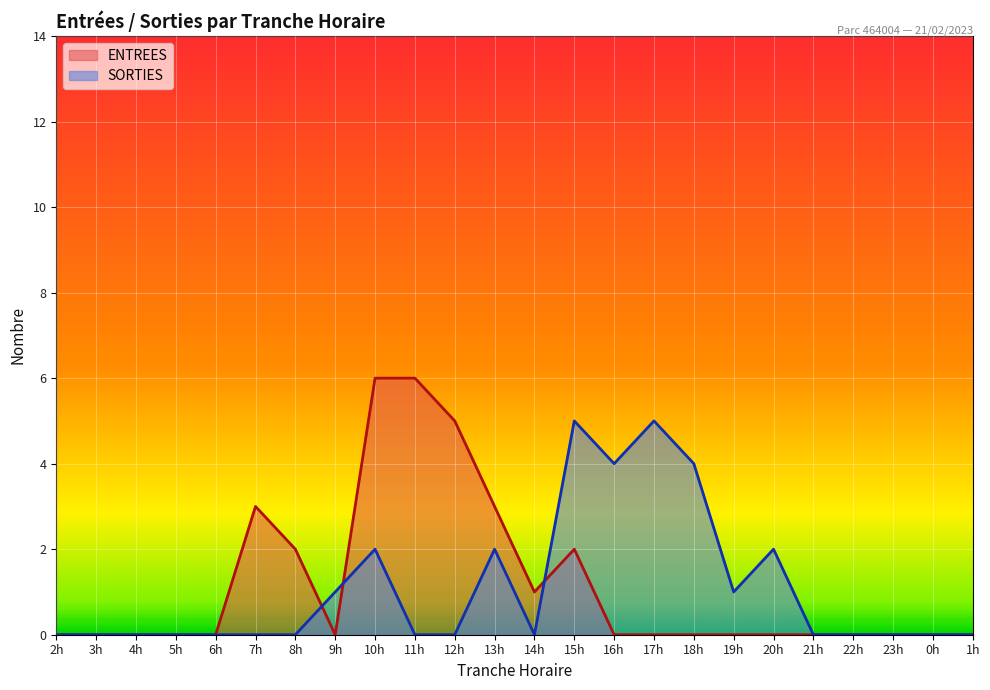

What is the highest value of the ENTREES series?

6